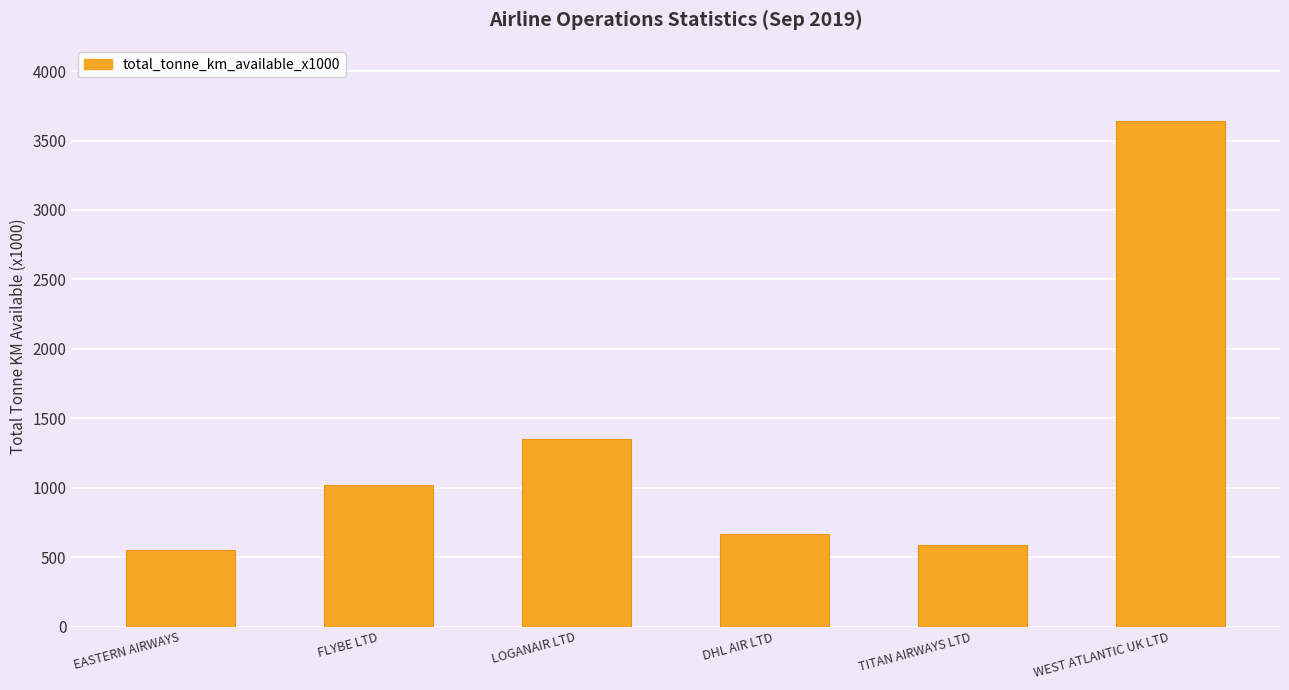

What is the minimum value shown in the chart?

553